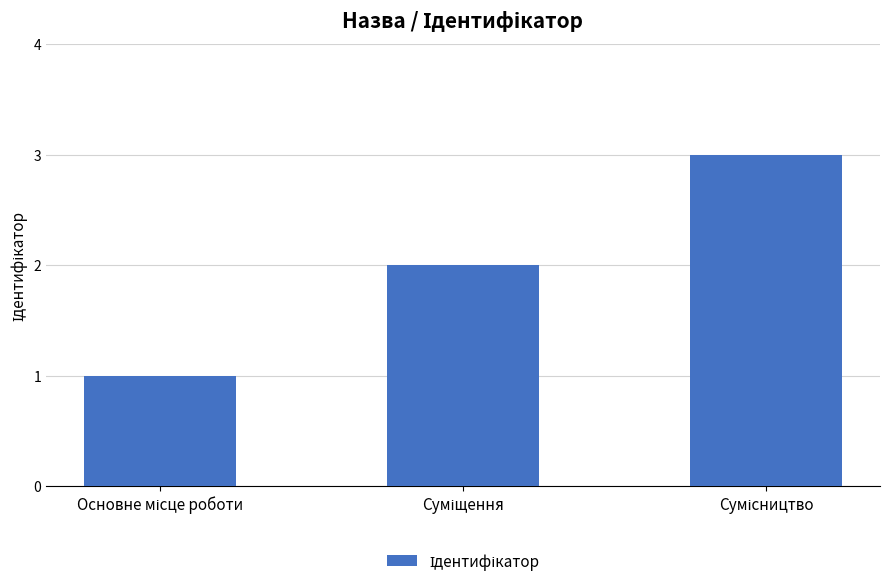

What is the maximum value shown in the chart?

3